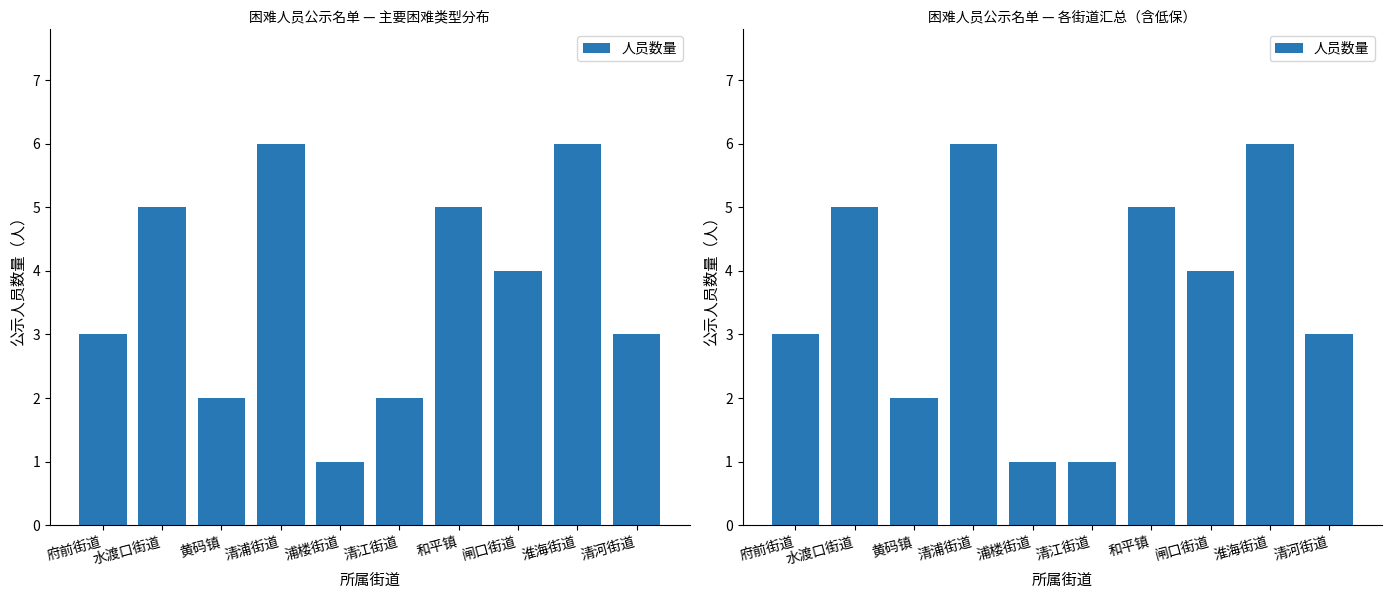

What is the change in value from 府前街道 to 黄码镇?

-1